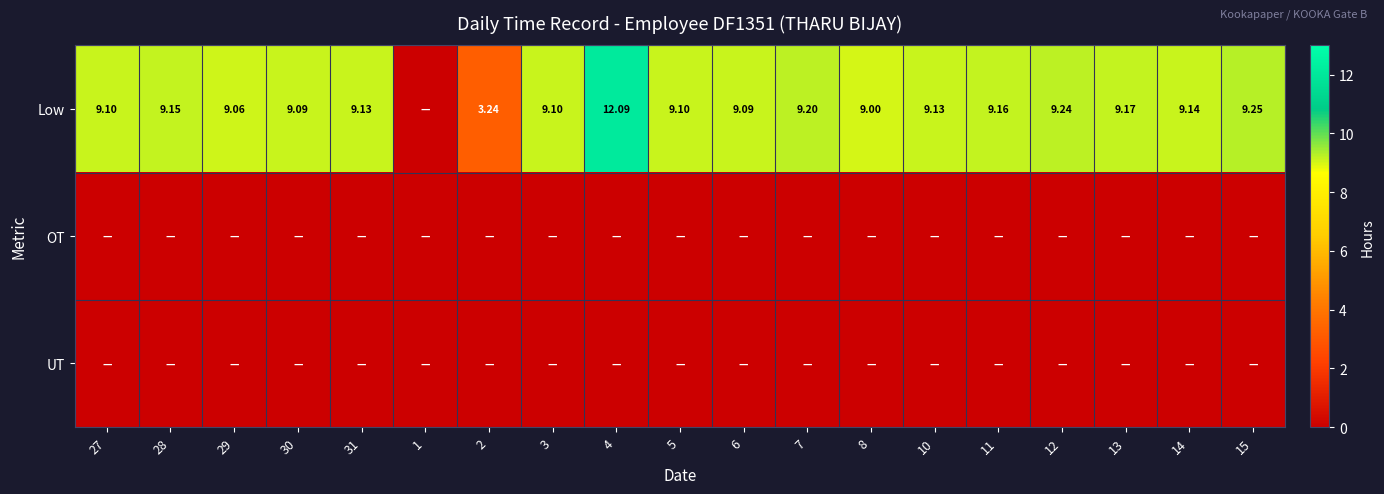

Which label corresponds to the largest value in the chart?

4